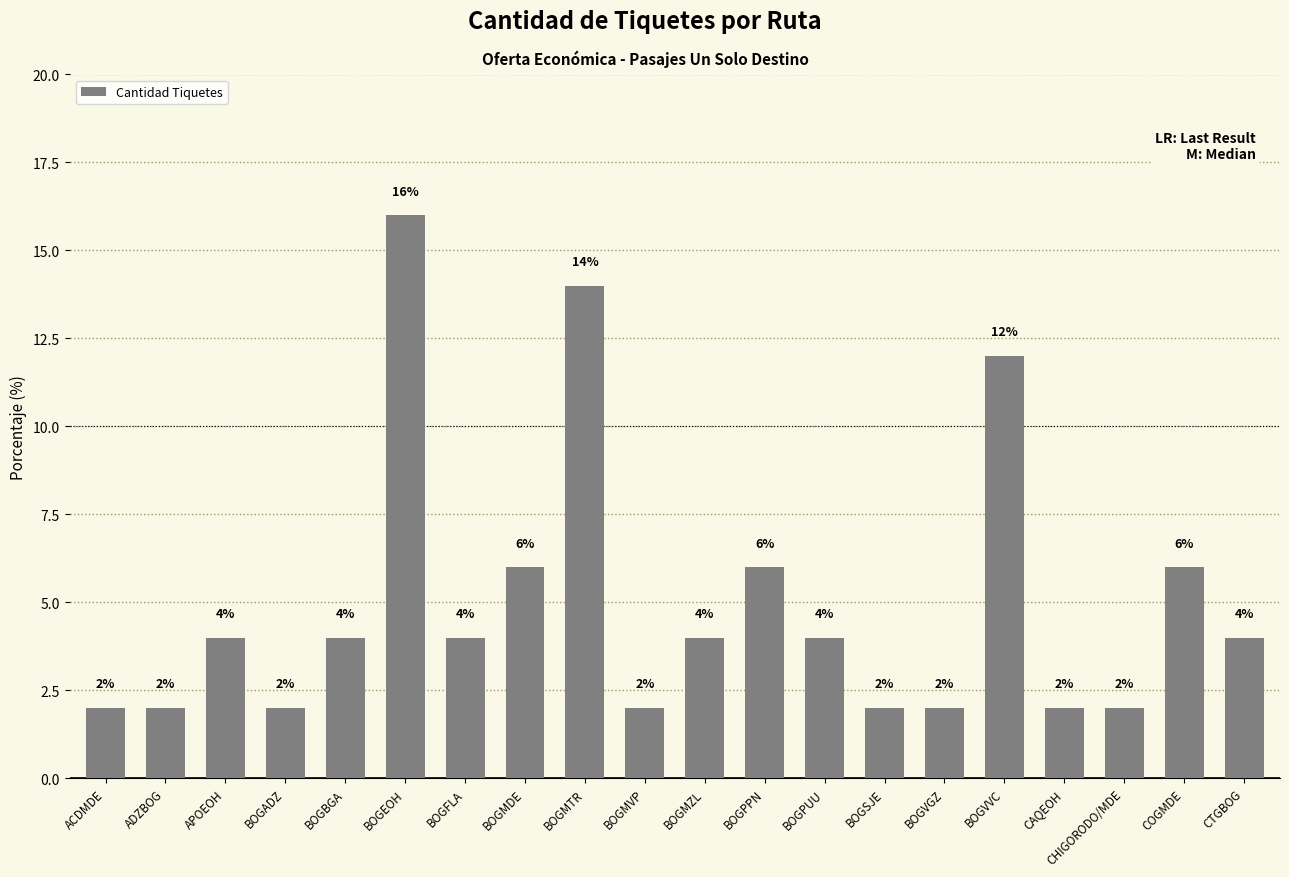

Does the chart contain any negative values?

No